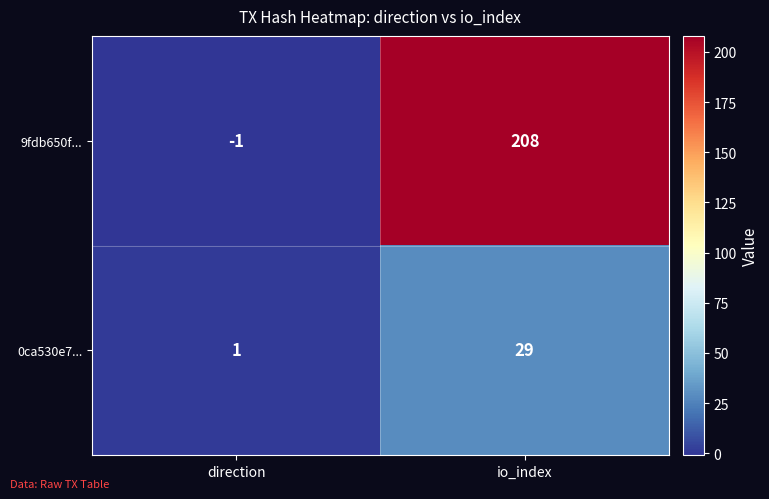

Which series changed the most between direction and io_index?

9fdb650f...